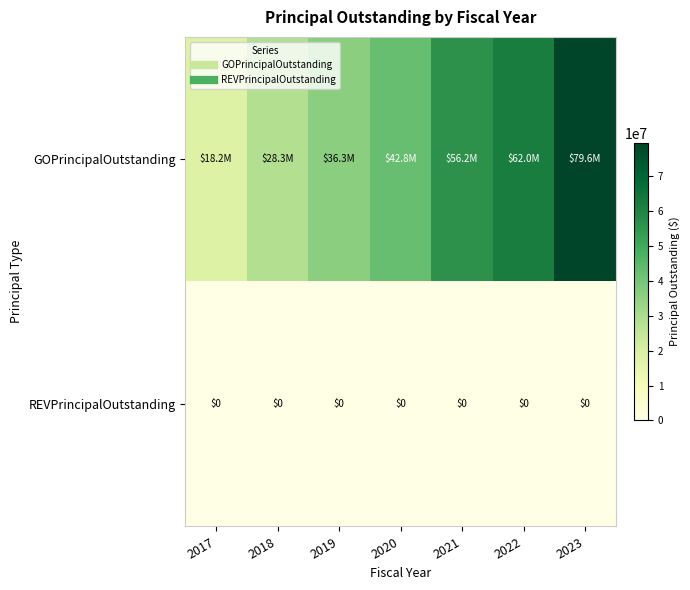

What is the spread (max minus min) of values at 2021?

56190000